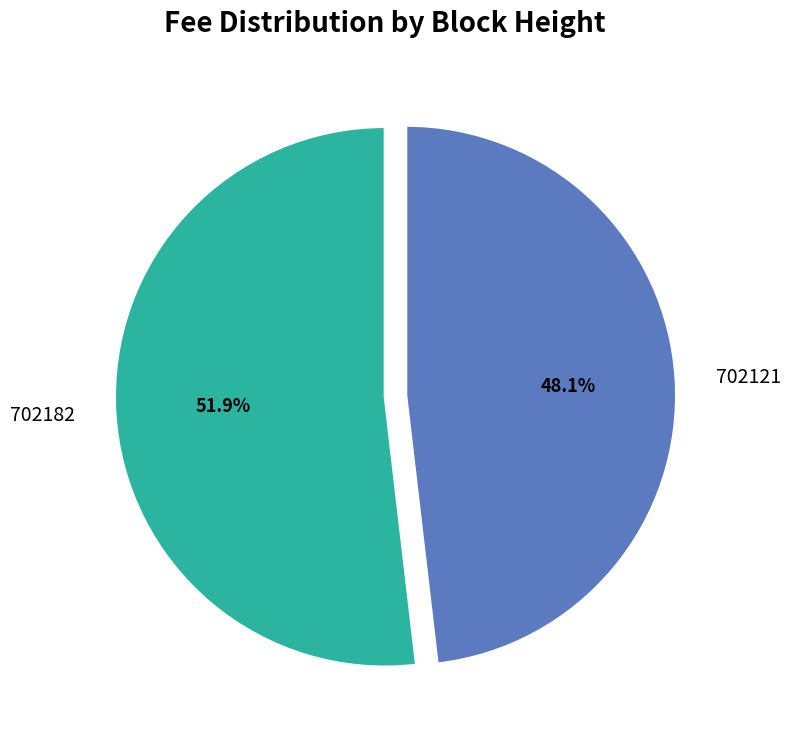

Count the number of slices in the pie.

2